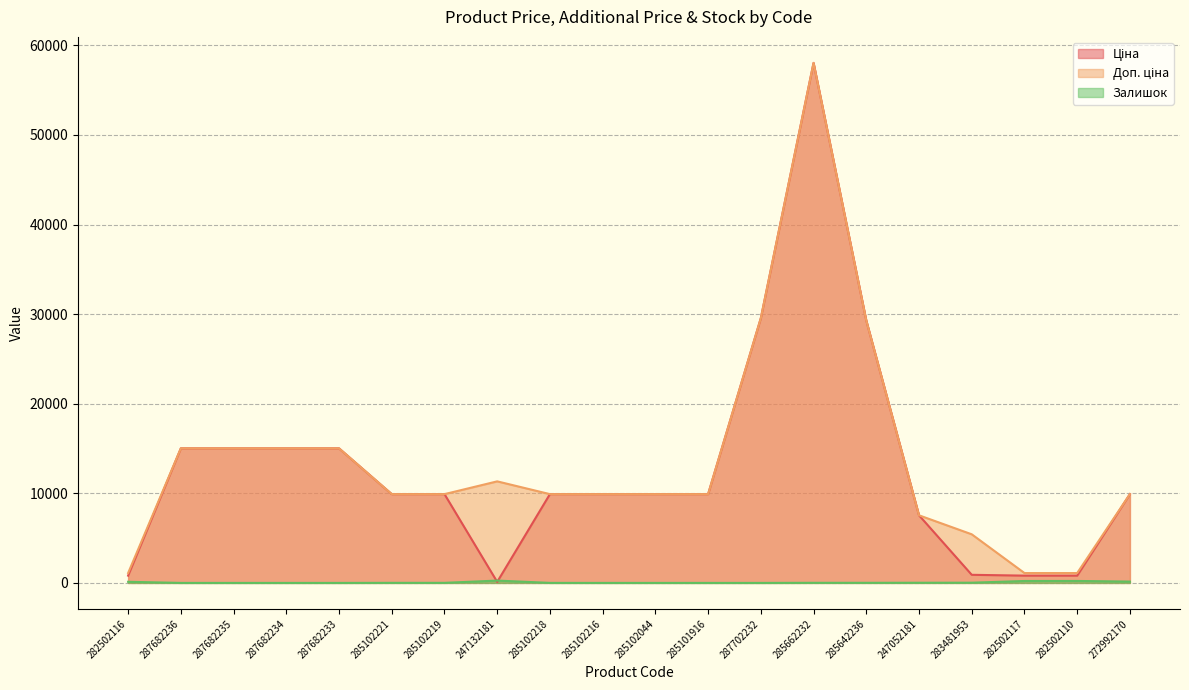

Which has a higher value, 285102218 or 287682235?

287682235